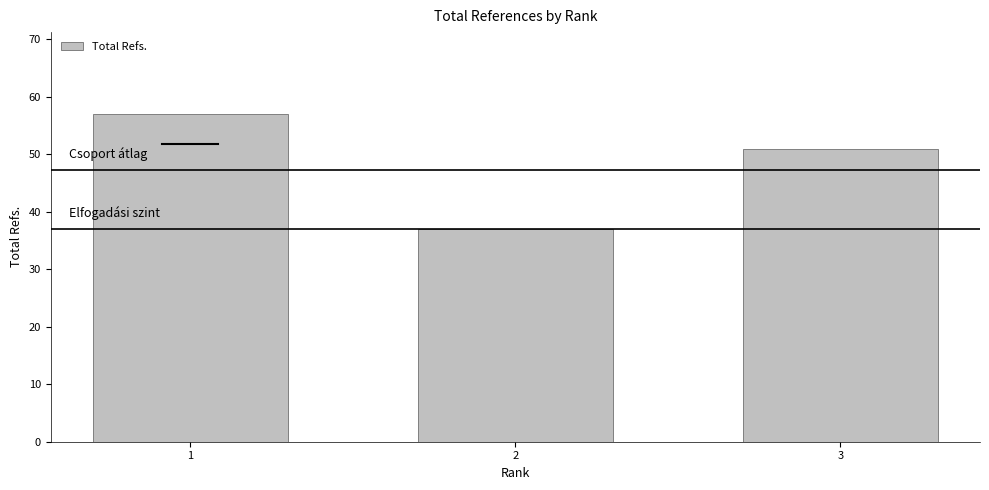

Is it true that the value at 1 is 57?

True